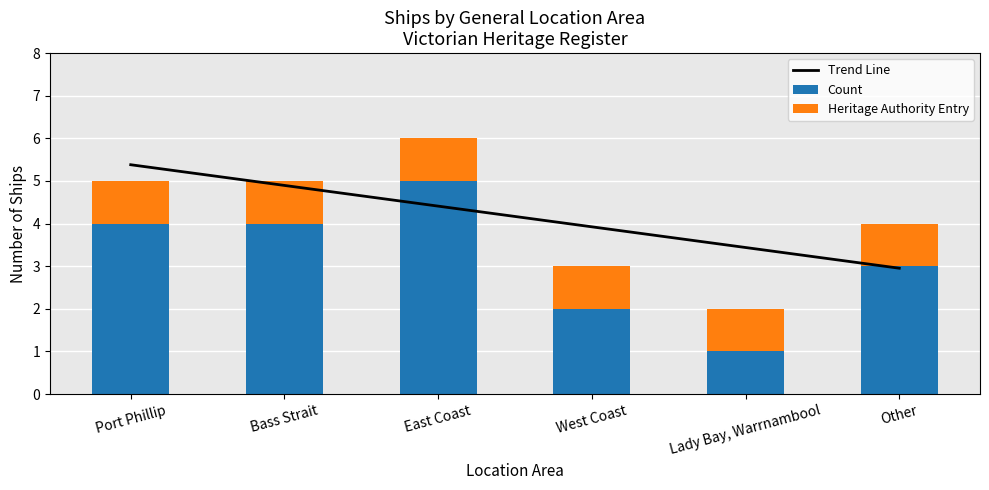

True or false: Count has a value of 4.0 at Port Phillip.

True